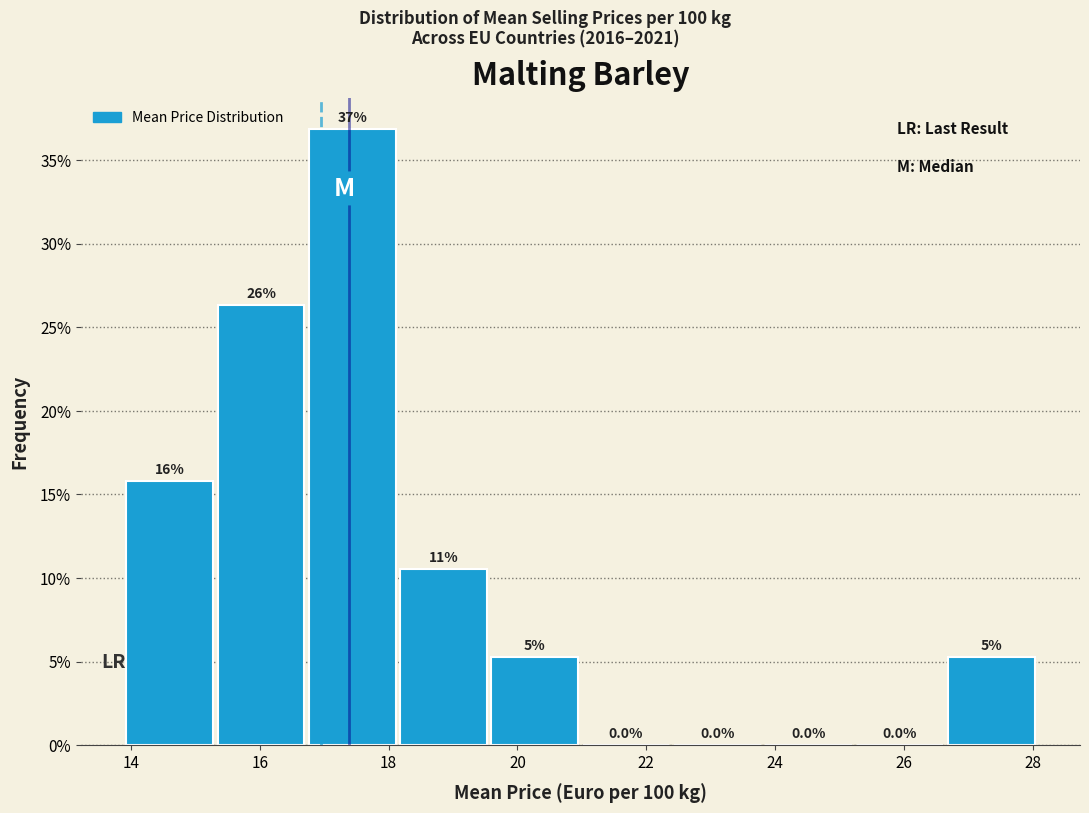

Over which range of the x-axis is the bar tallest?

16.8 to 18.2